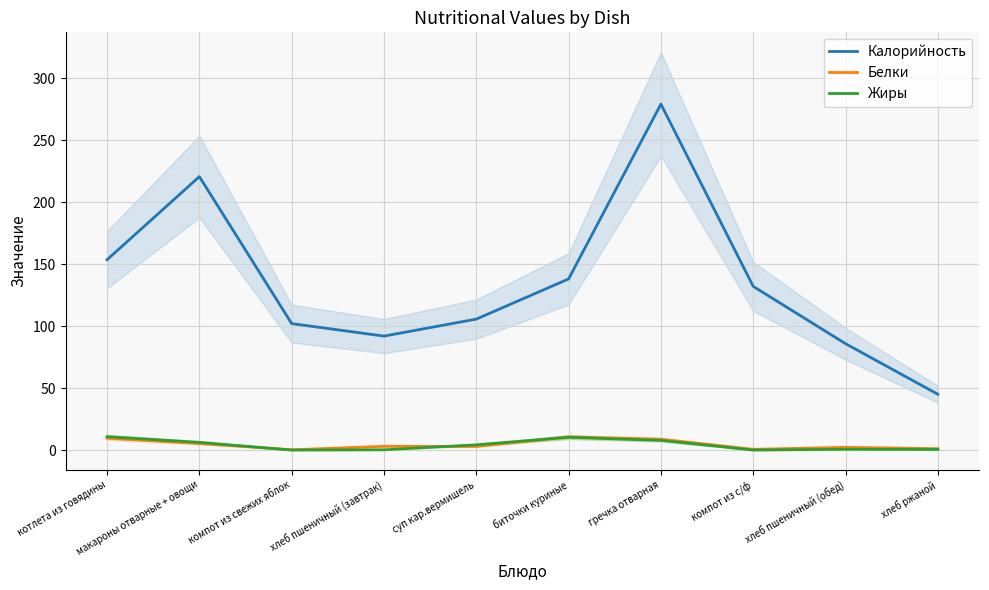

What is the total value across all series at компот из с/ф?

132.6